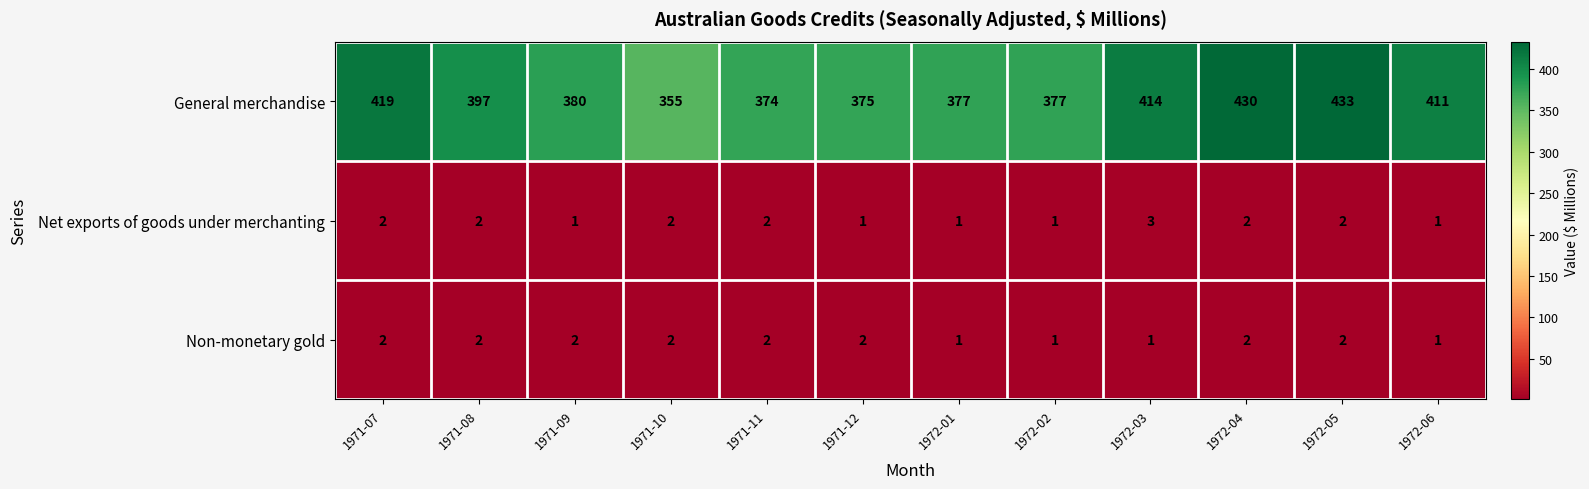

How many categories are shown in the chart?

12